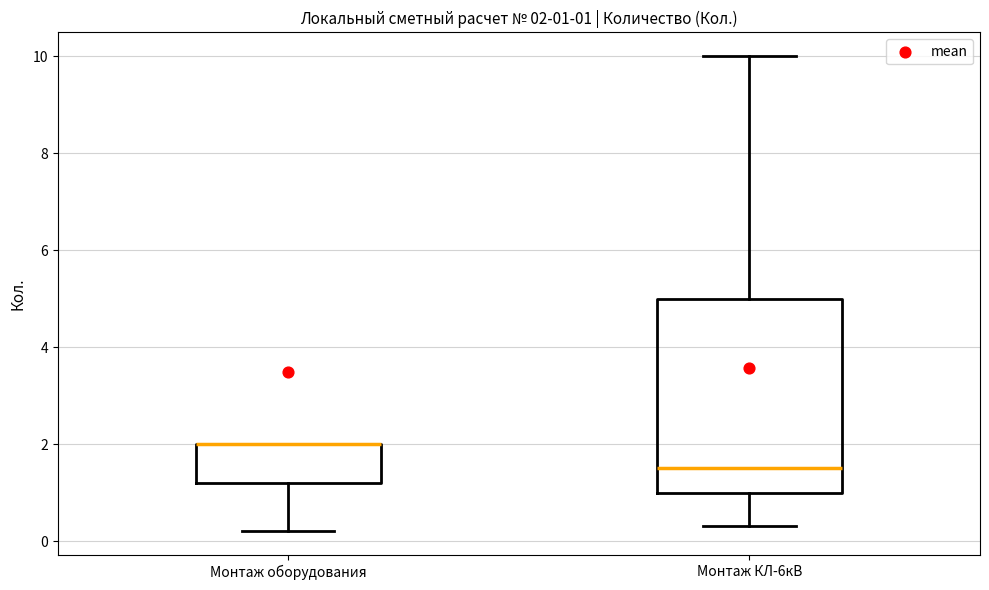

Which box is the tallest, from its lower edge to its upper edge?

Монтаж КЛ-6кВ